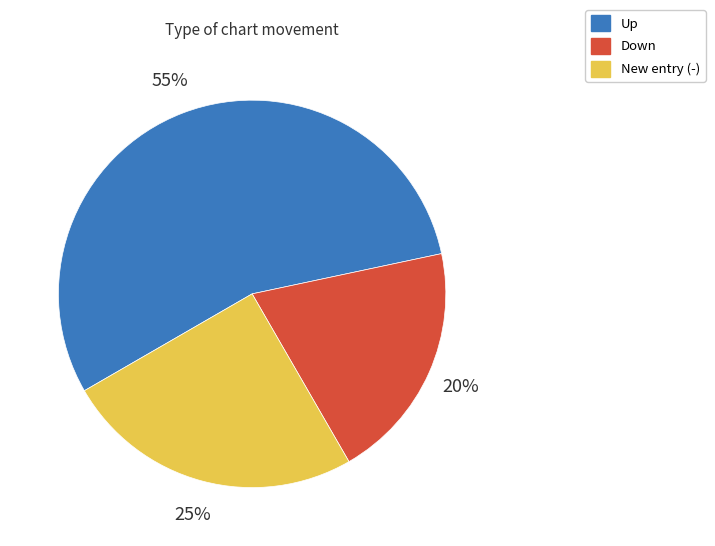

Which slice is the smallest?

Down